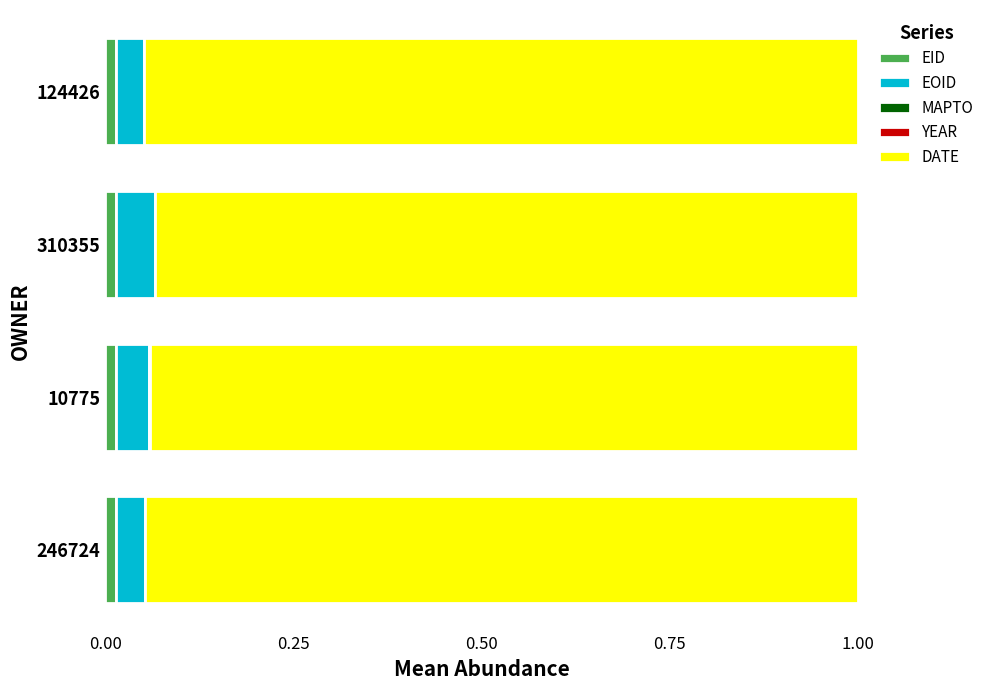

The EID series shows 0.0 at 124426. True or false?

True